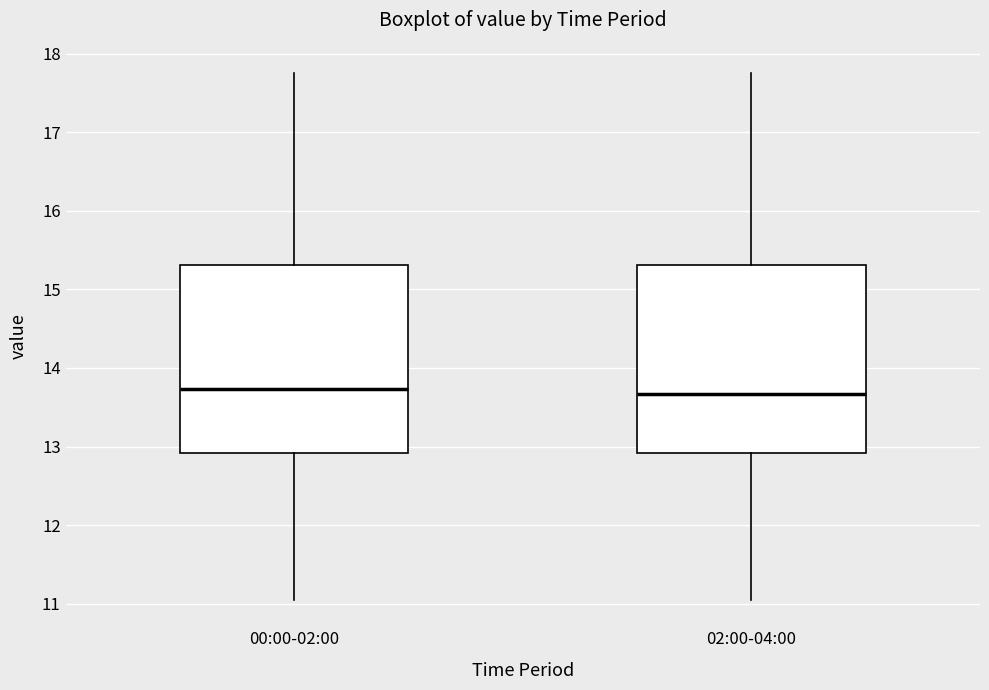

Reading left to right, transcribe this box plot: for each box, give where its median line is, the range the box spans, and where its two whiskers end, as read against the y-axis. The values are not printed on the chart, so give them approximately, as read against the axis.

00:00-02:00: median 13.7, box 12.9 to 15.3, whiskers 11.1 to 17.8
02:00-04:00: median 13.7, box 12.9 to 15.3, whiskers 11.1 to 17.8